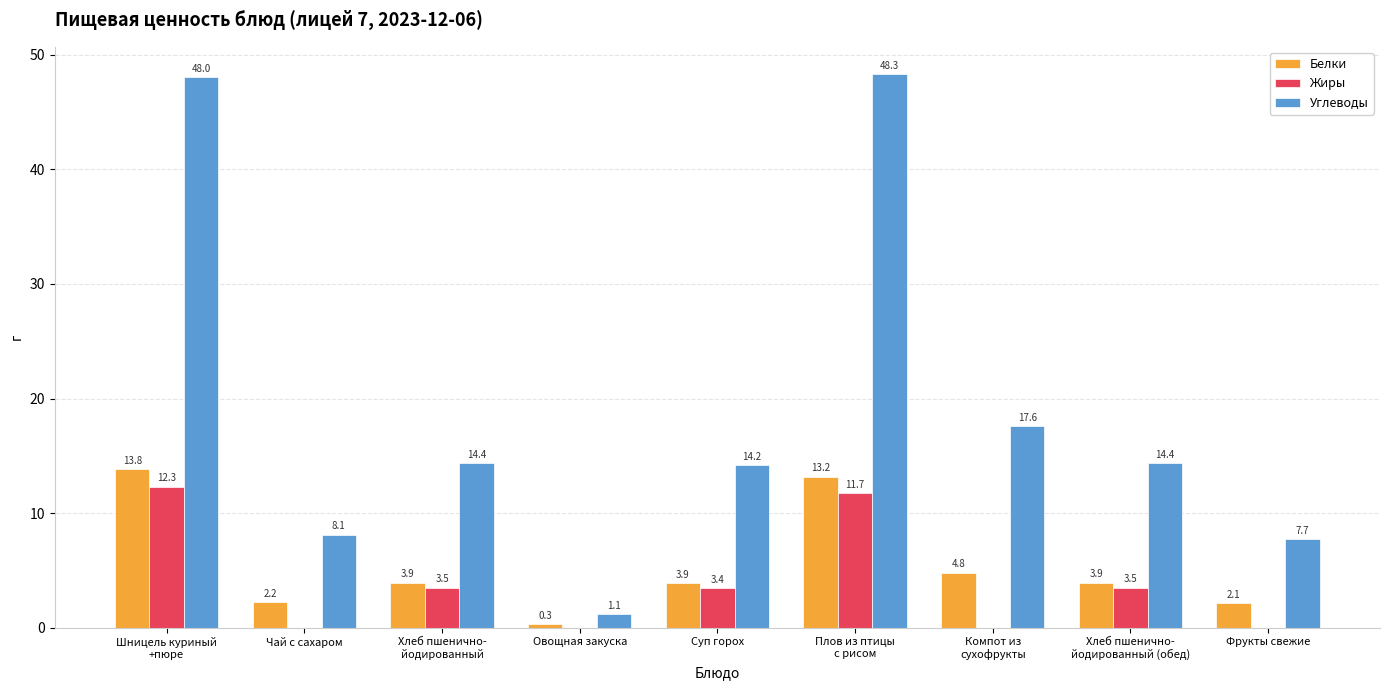

True or false: Углеводы has a value of 25.2 at Суп горох.

False